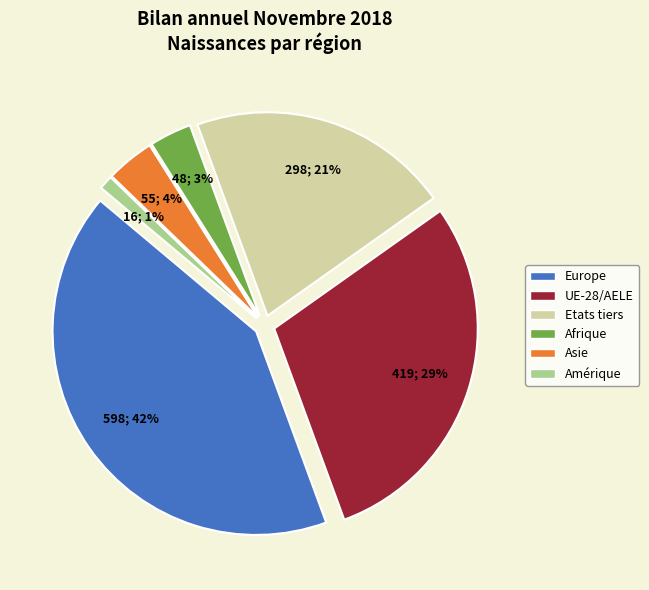

Does Asie account for over 50% of the chart?

No